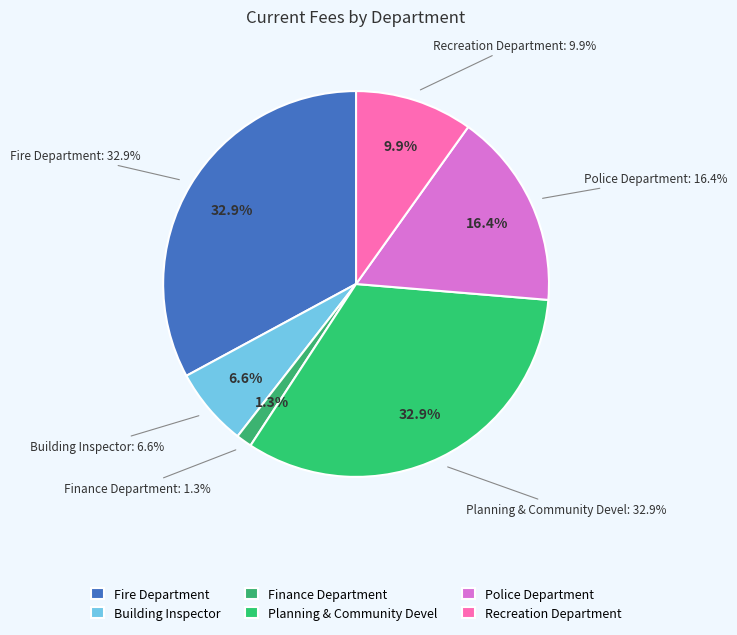

What portion of the pie excludes Planning & Community Devel?

67.1%